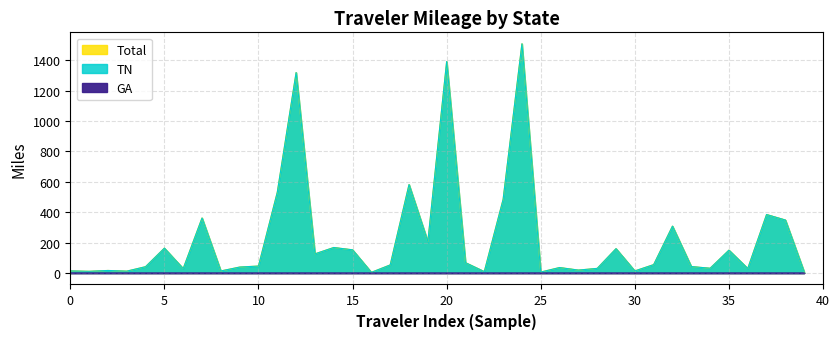

What are all the series names shown in the legend?

Total, GA, TN